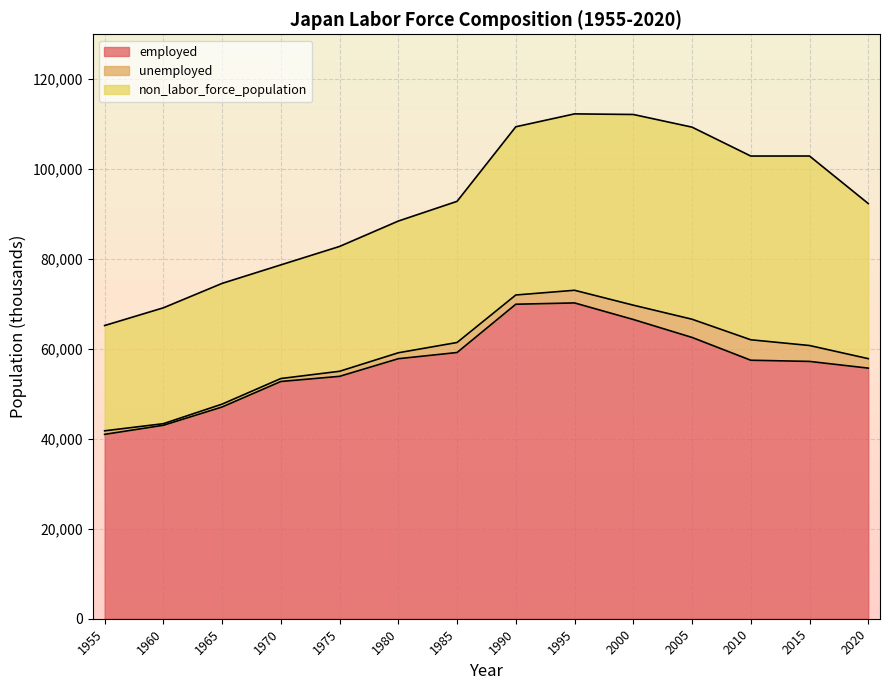

How many data points in unemployed are above 2108?

6